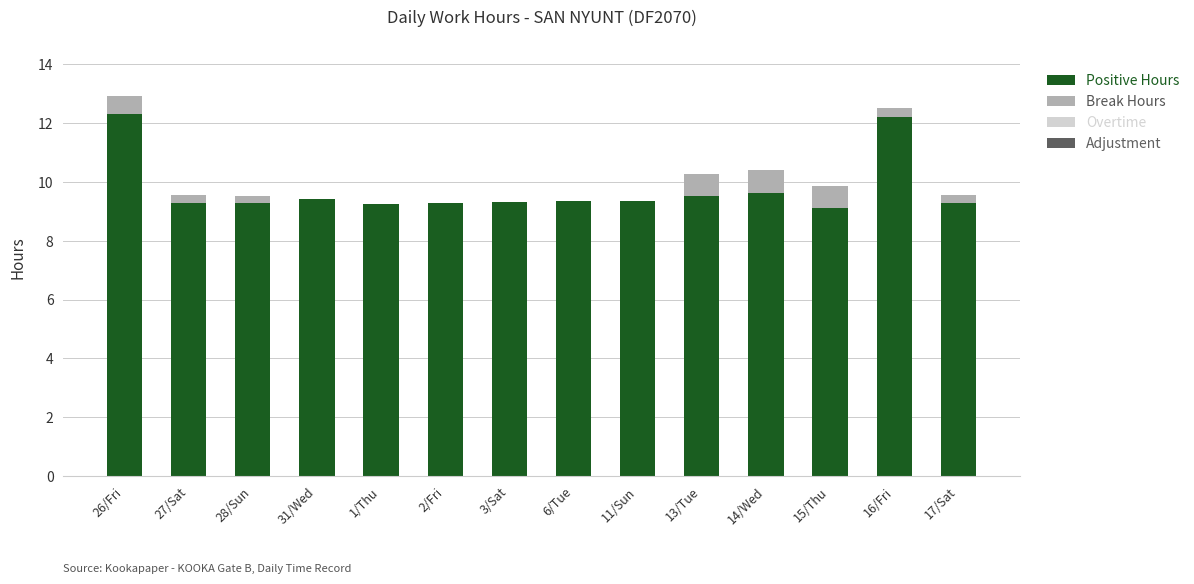

The value of Positive Hours at 27/Sat is 9.3. True or false?

True